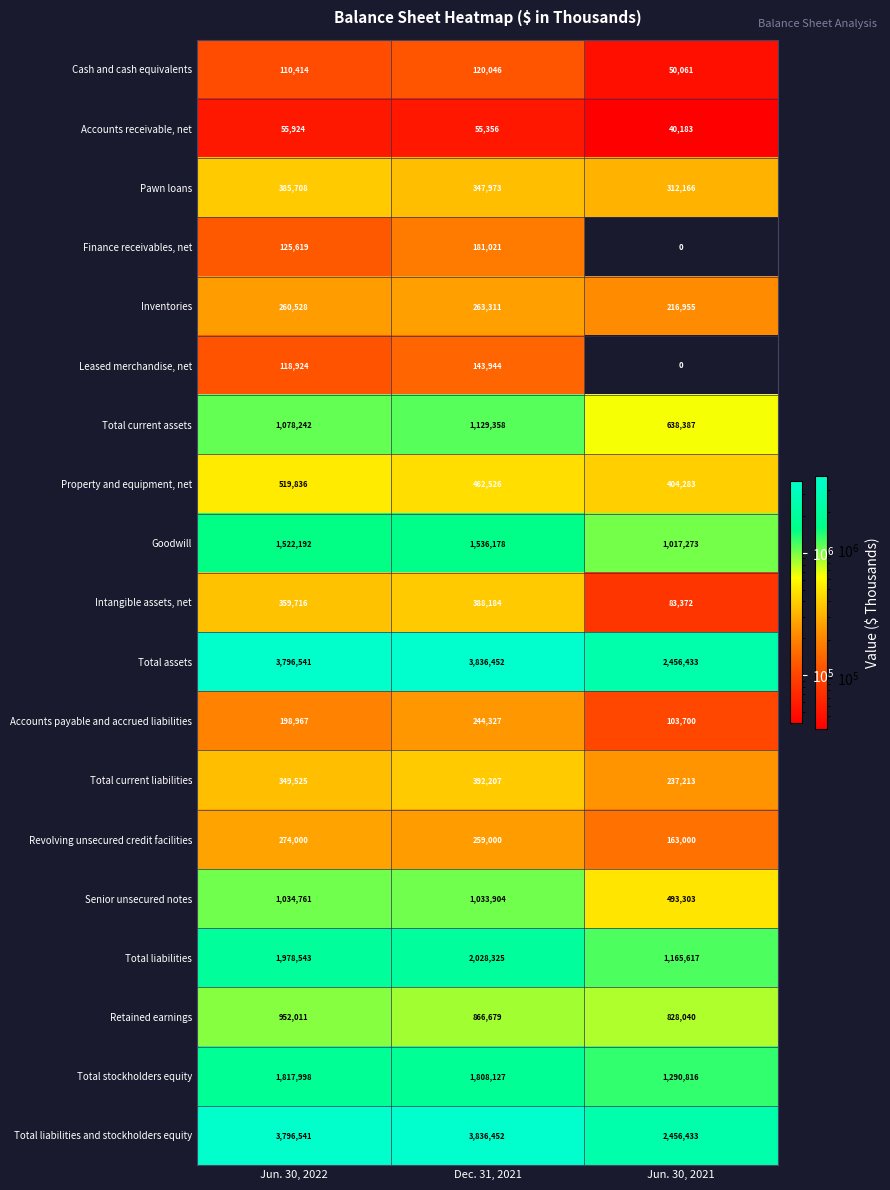

How many series are shown in this chart?

19